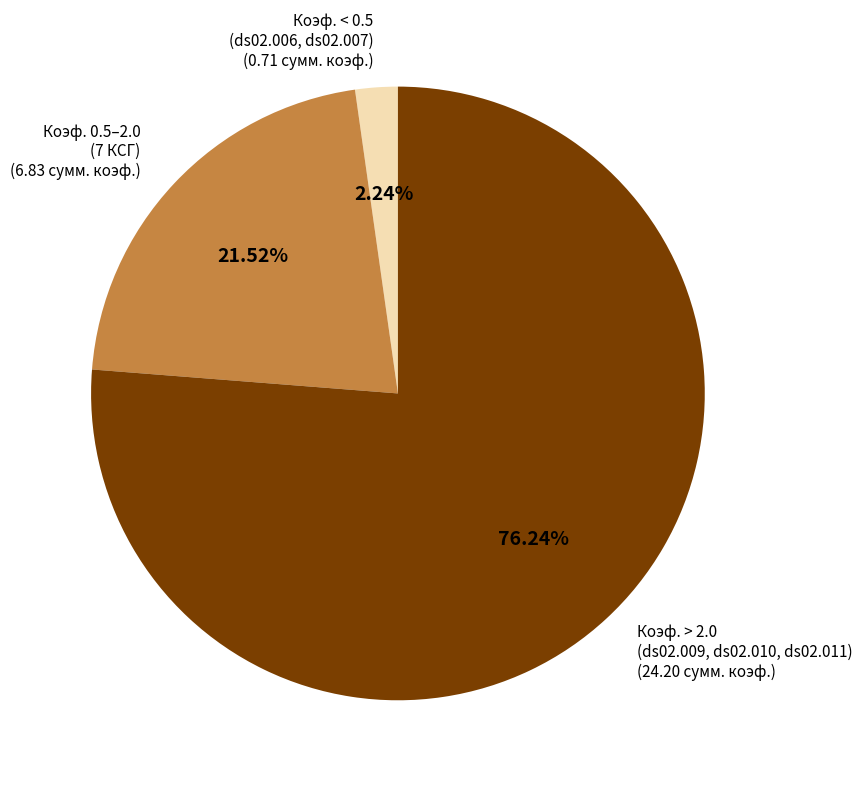

Is there a majority slice in this chart?

Yes